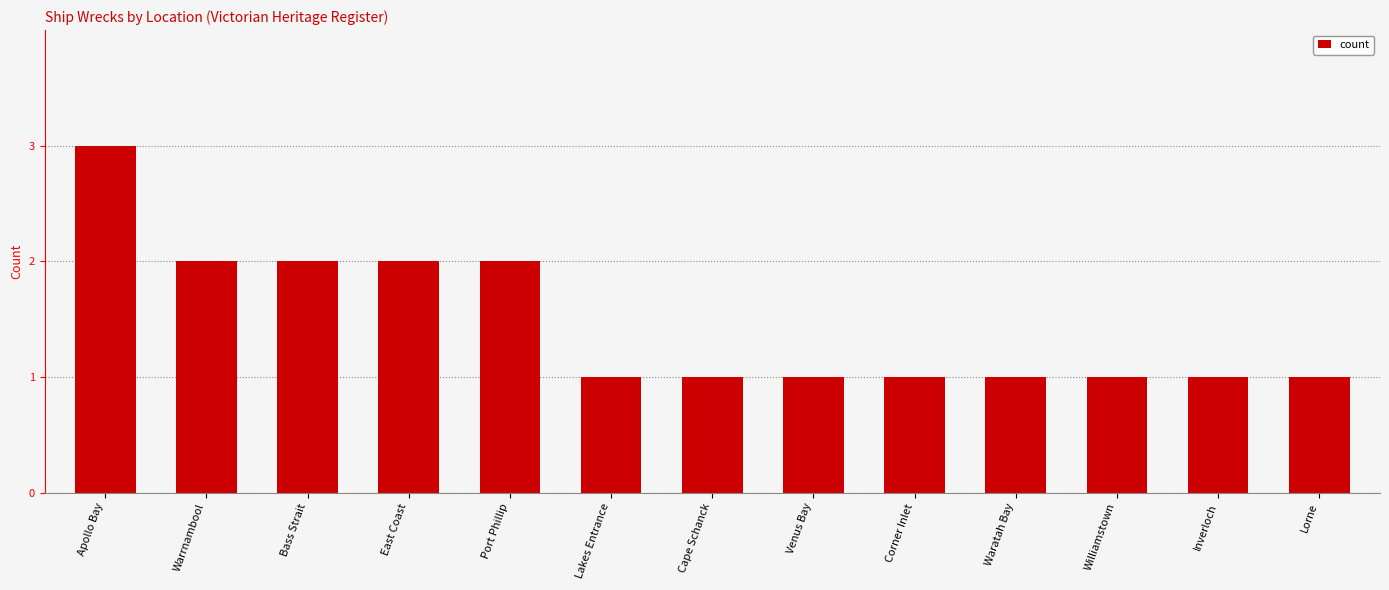

Read the value at Port Phillip.

2